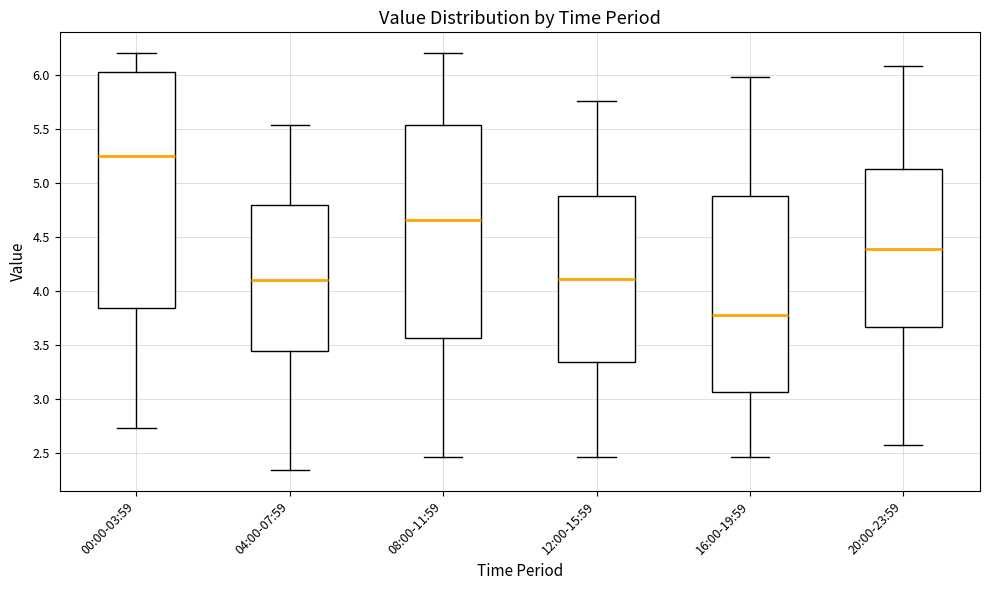

Where is the upper edge of the box for 20:00-23:59 on the y-axis? The values are not printed on the chart, so give them approximately, as read against the axis.

5.15